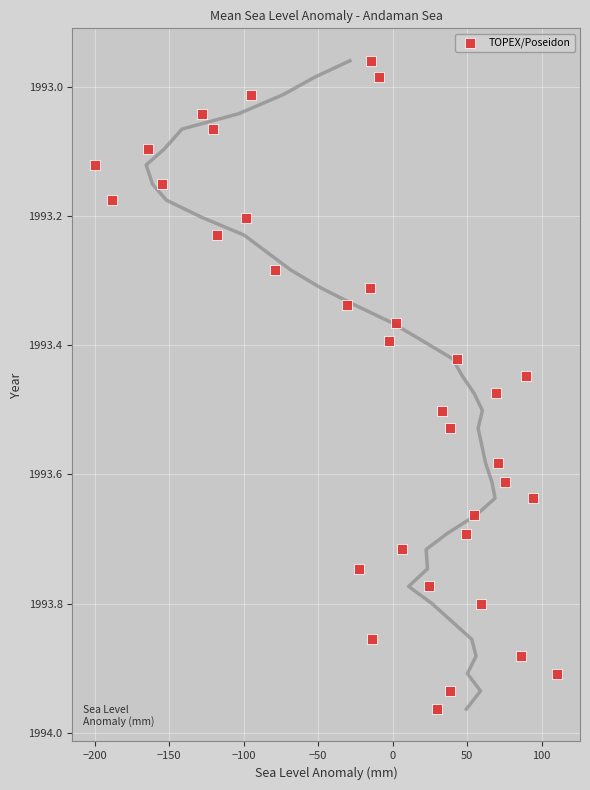

What is the range of X values (max minus min)?

309.7